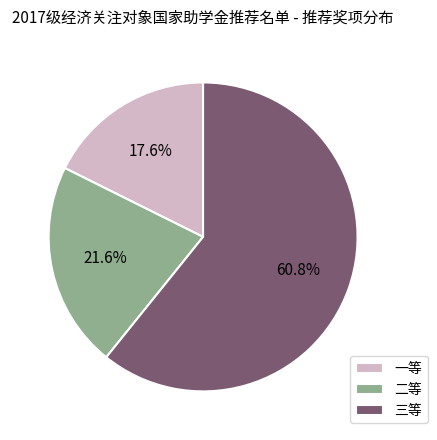

Approximately how many times larger is the value at 三等 compared to 二等?

2.8